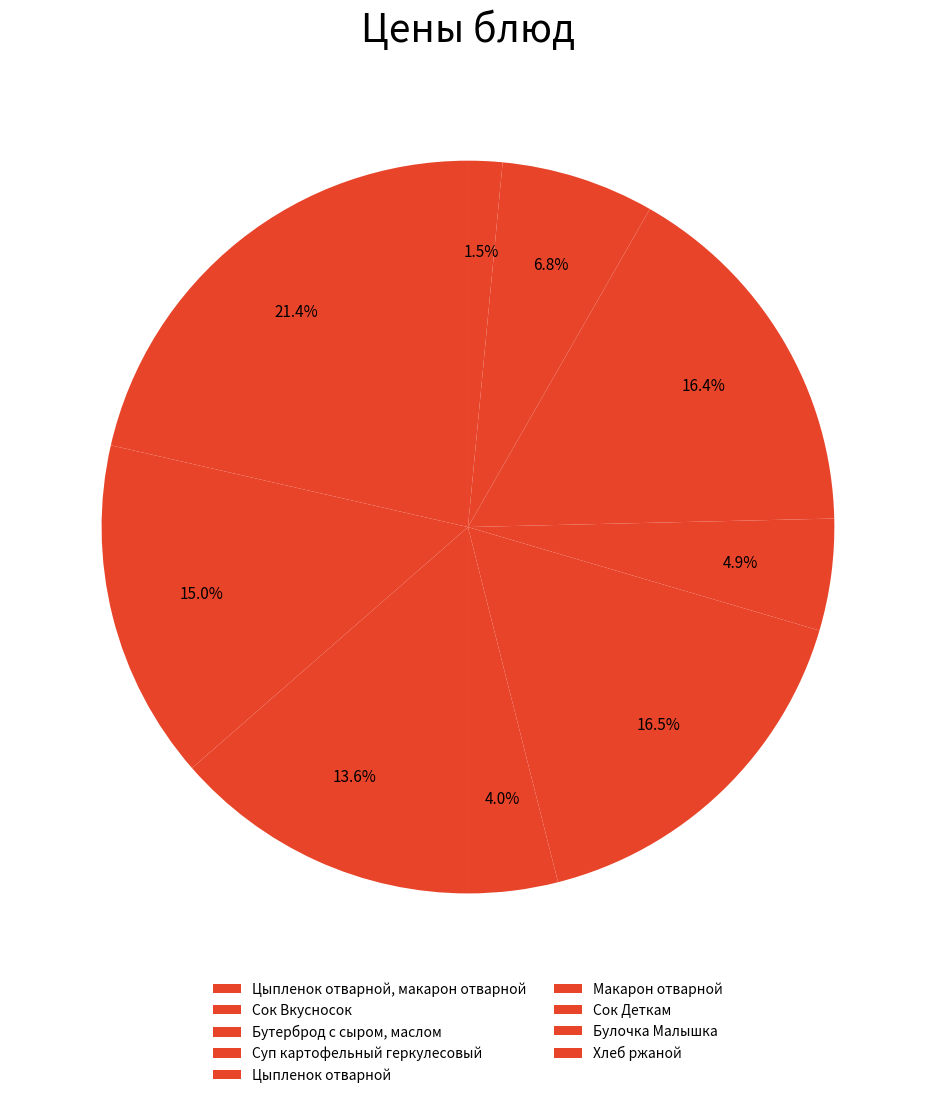

How many slices are in this pie chart?

9